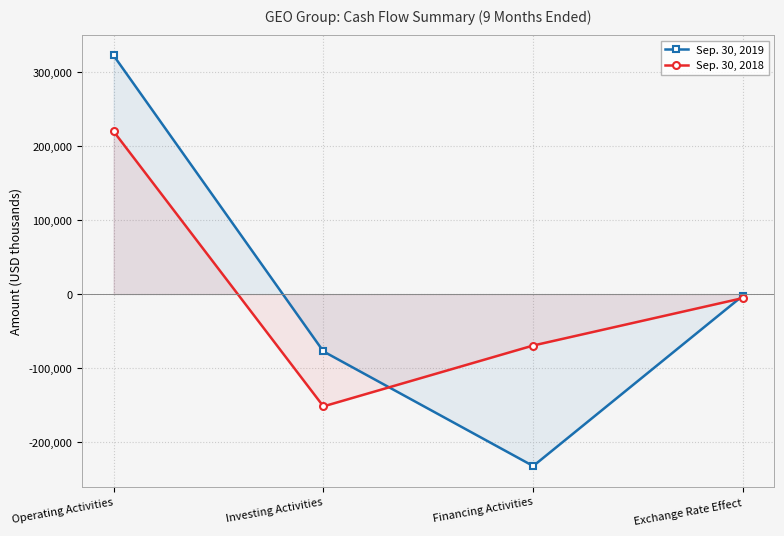

At which label is Sep. 30, 2018 closest to 34088?

Exchange Rate Effect